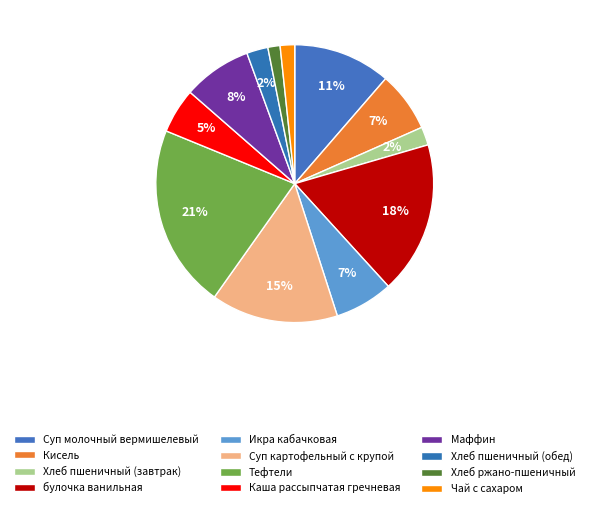

What is the change in value from Кисель to Хлеб ржано-пшеничный?

-6.3